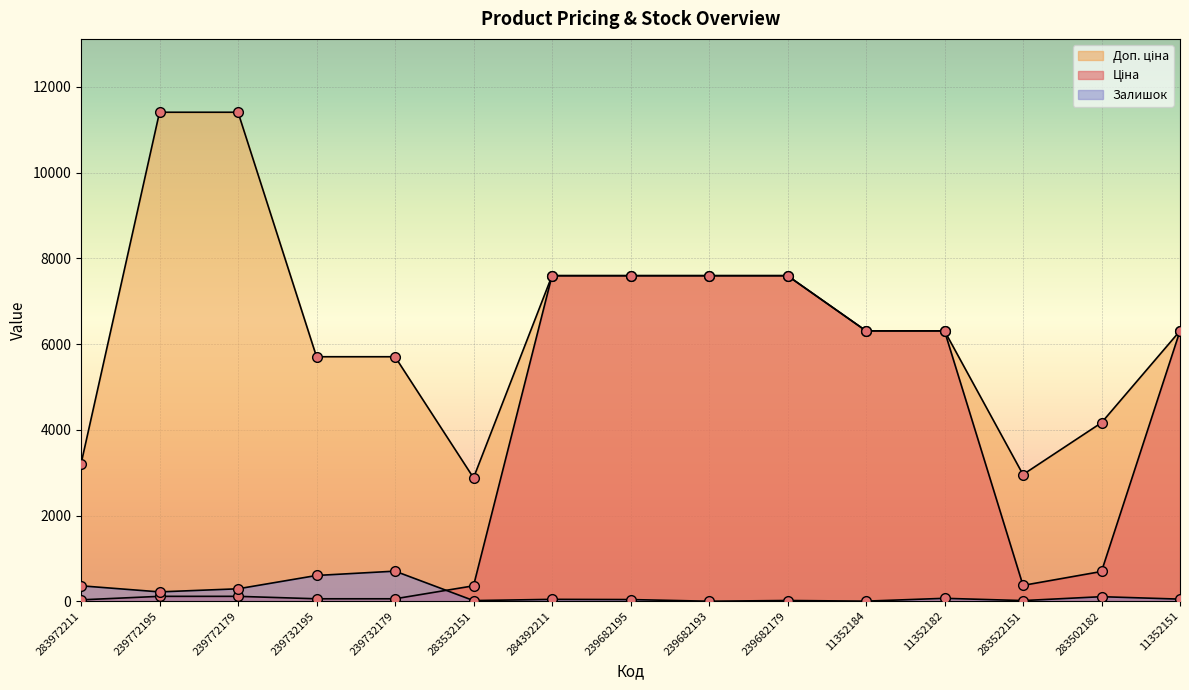

Which series has the largest range (max minus min)?

Доп. ціна